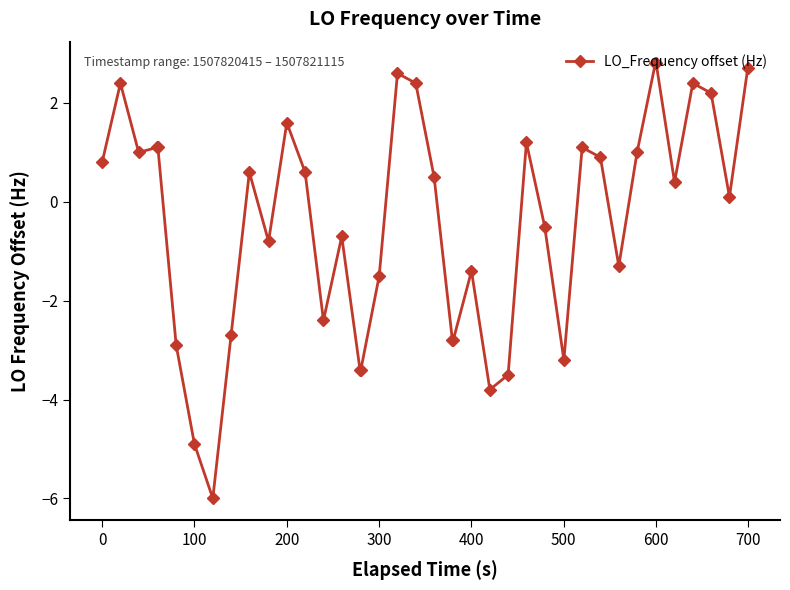

What is the value of the 9th point from the left?

-2.7